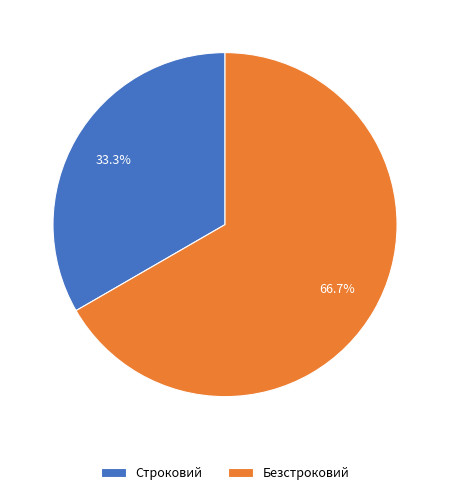

Do Безстроковий and Строковий together represent more than half of the pie?

Yes